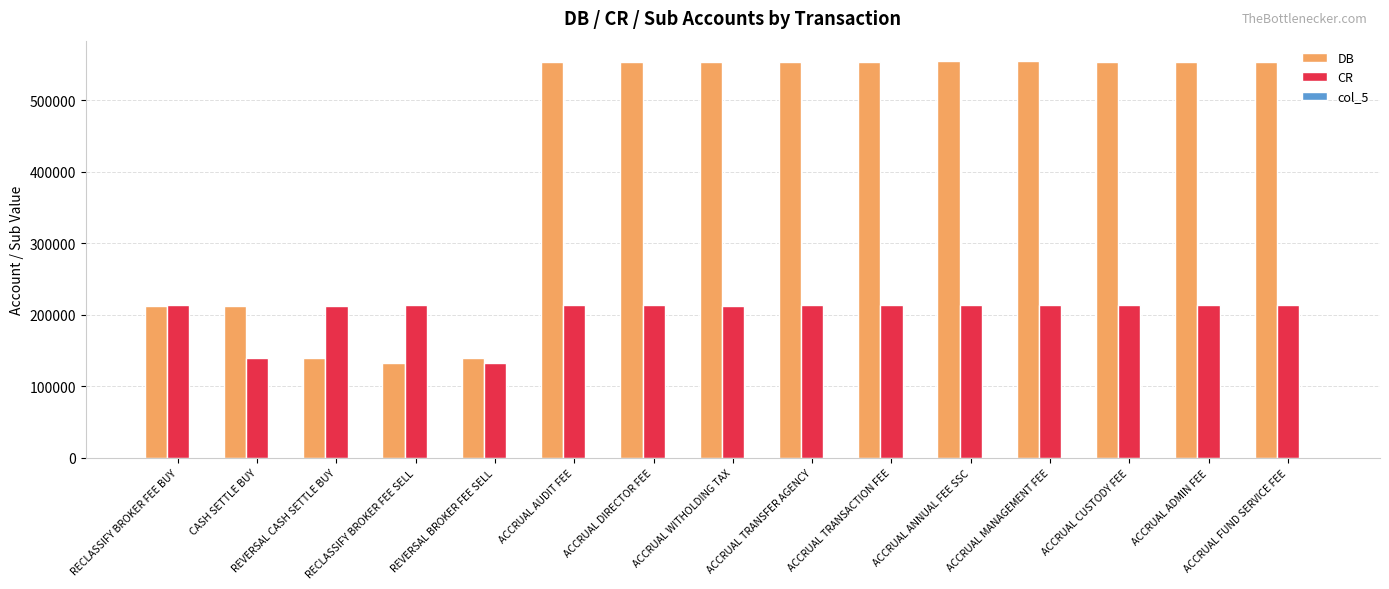

What is the maximum value for DB?

555167